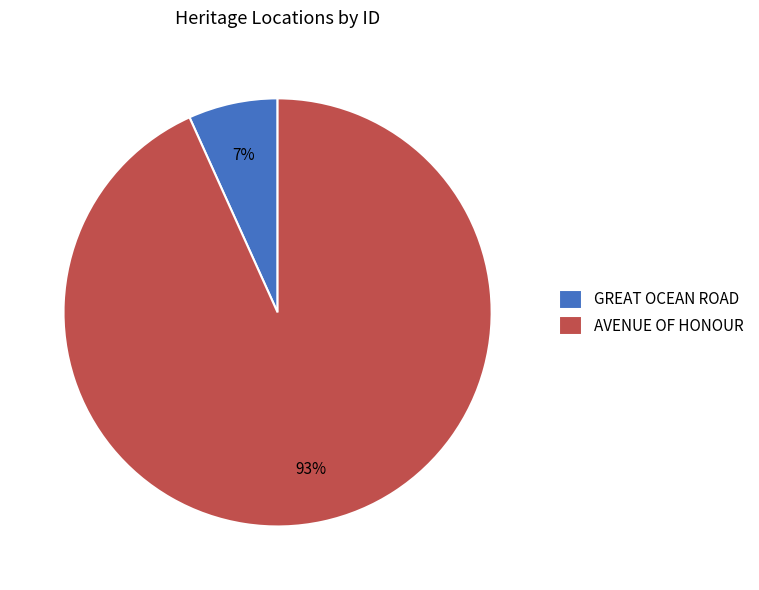

Between AVENUE OF HONOUR and GREAT OCEAN ROAD, which is larger?

AVENUE OF HONOUR